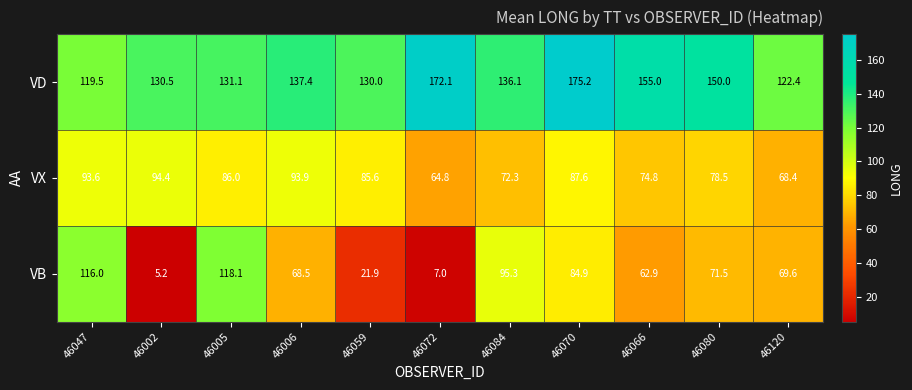

What is the spread (max minus min) of values at 46002?

125.3